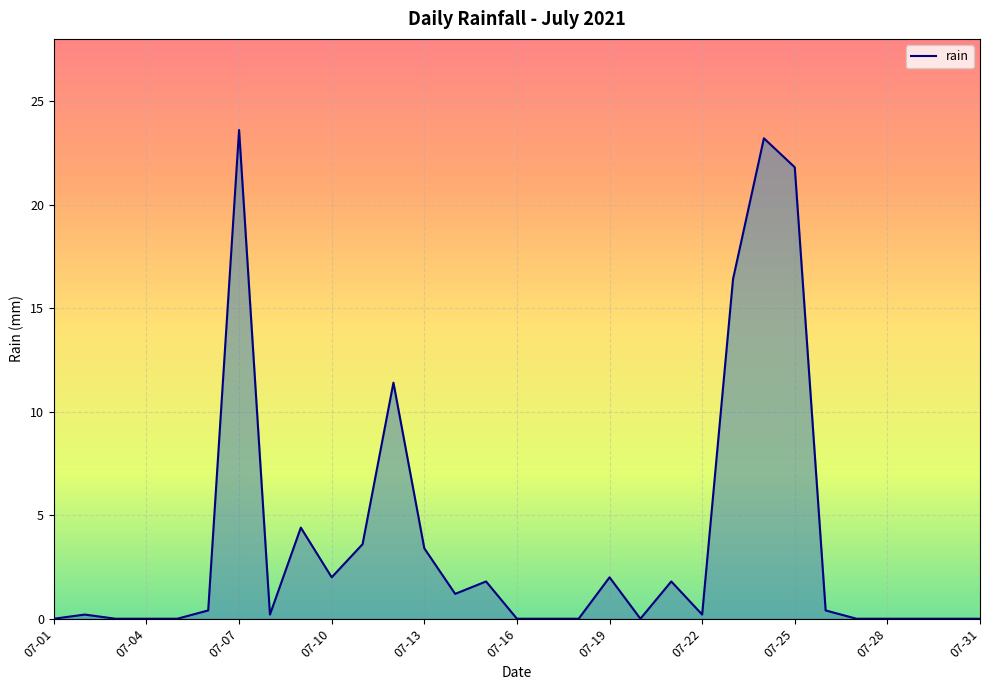

What is the greatest value displayed?

23.6